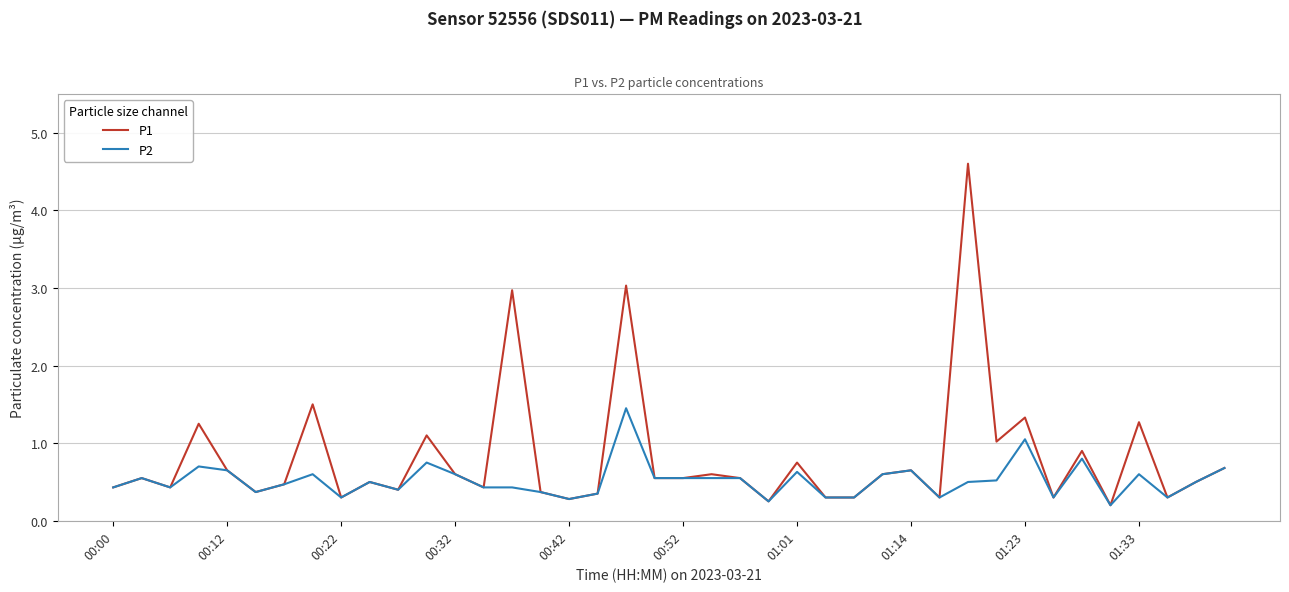

True or false: P2 has more than 1 points higher than both neighbors.

True